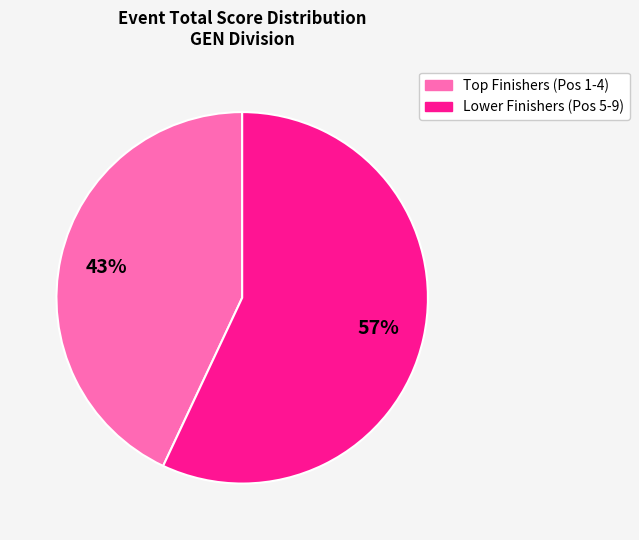

Is there any slice that represents more than half of the pie?

Yes